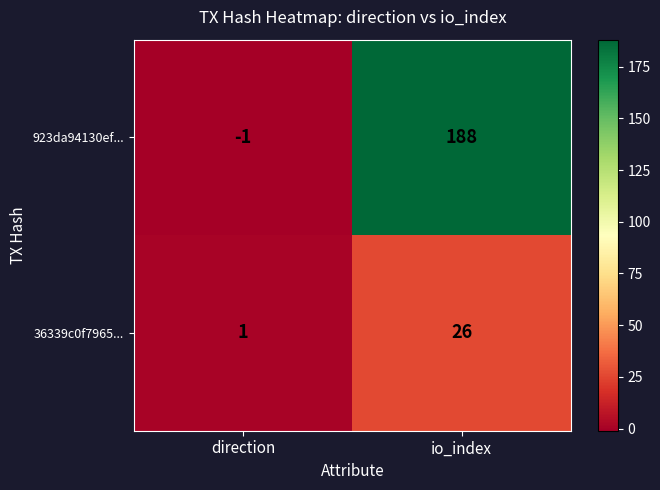

Rank the series at direction from highest to lowest value.

36339c0f7965..., 923da94130ef...